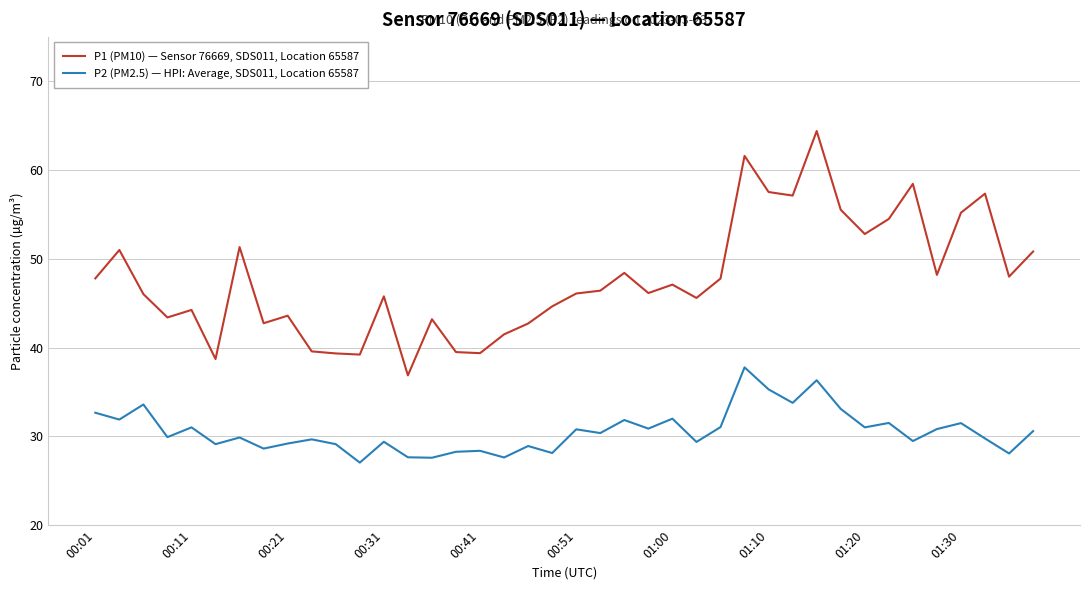

What is the average value of the P1 (PM10) — Sensor 76669, SDS011, Location 65587 series?

47.7